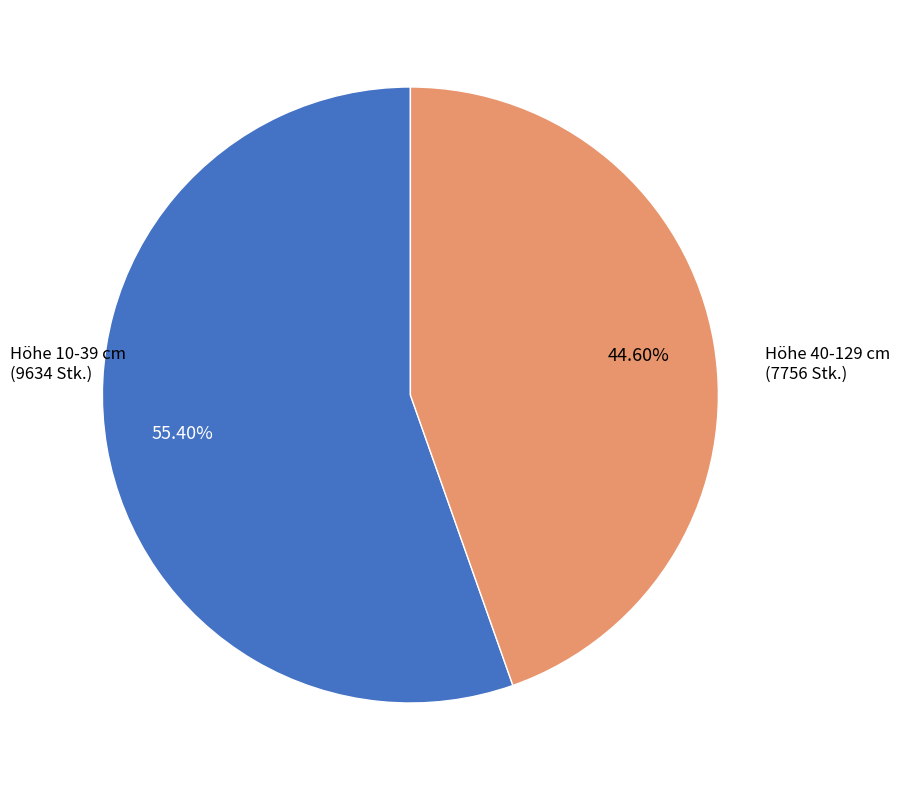

Is there any slice that represents more than half of the pie?

Yes